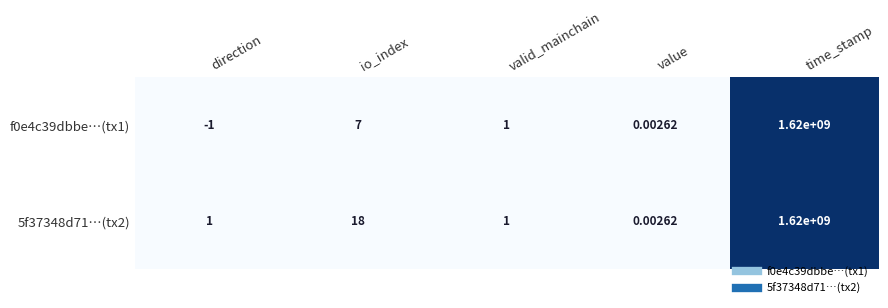

At which label does 5f37348d71…(tx2) reach its peak?

time_stamp